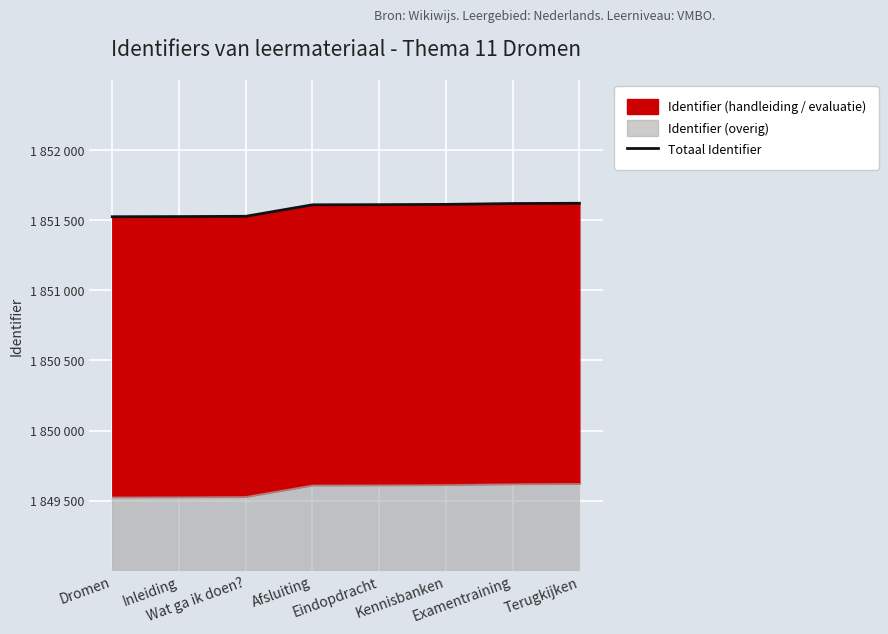

What is the difference between the maximum and second lowest values?

95